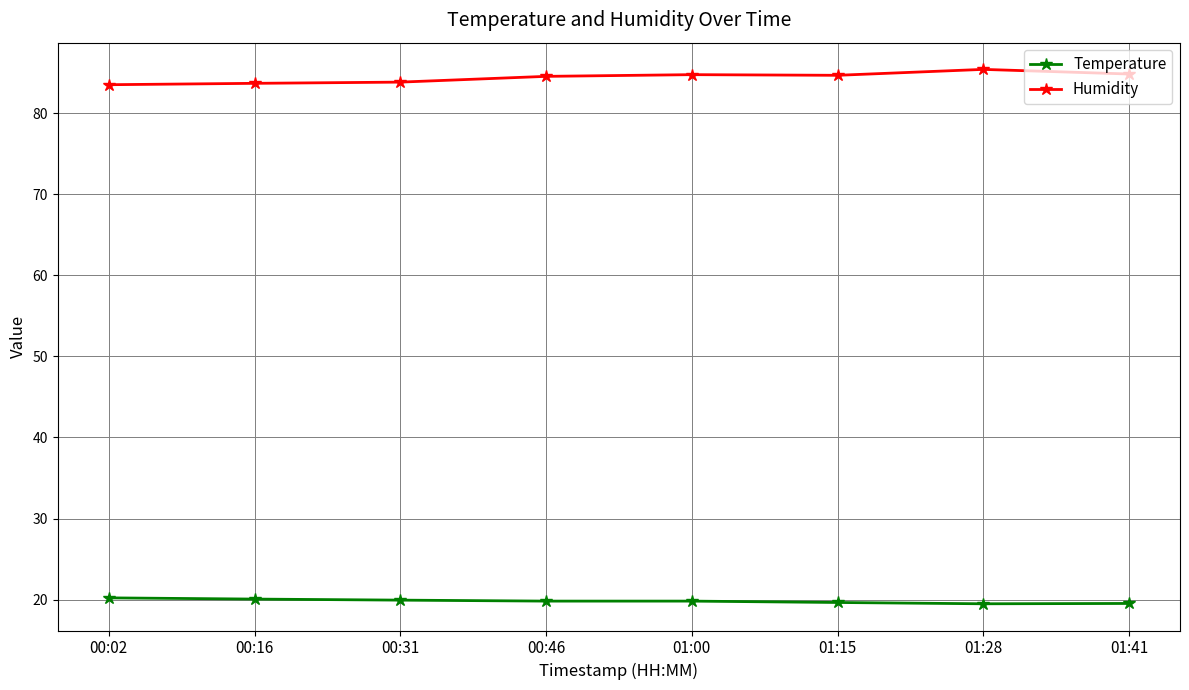

What is the difference between the highest and lowest values at 00:31?

63.9